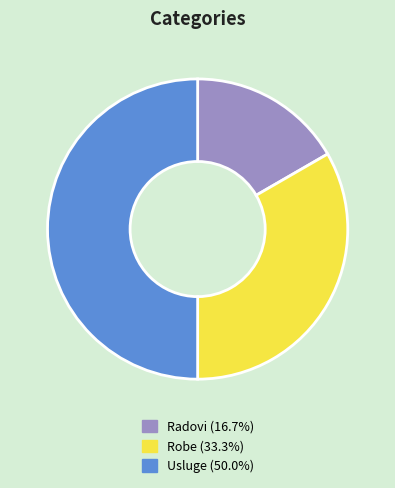

Rank the categories by value from highest to lowest.

Usluge, Robe, Radovi